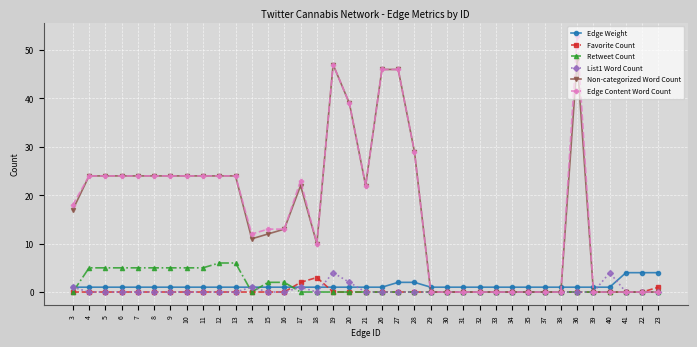

How many Edge Weight values are between 1 and 2?

34